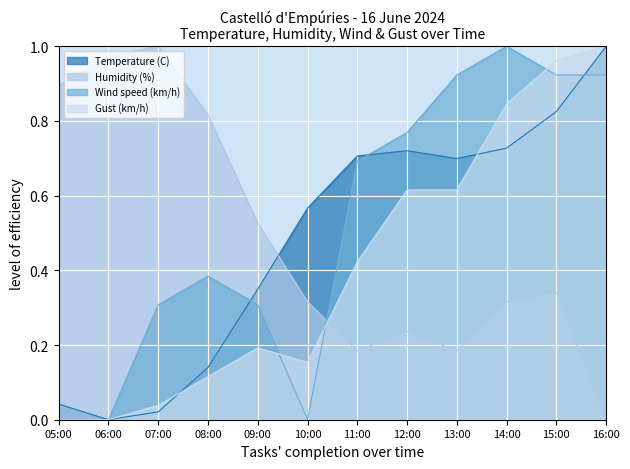

True or false: Humidity (%) has more than 2 interior local peaks.

True